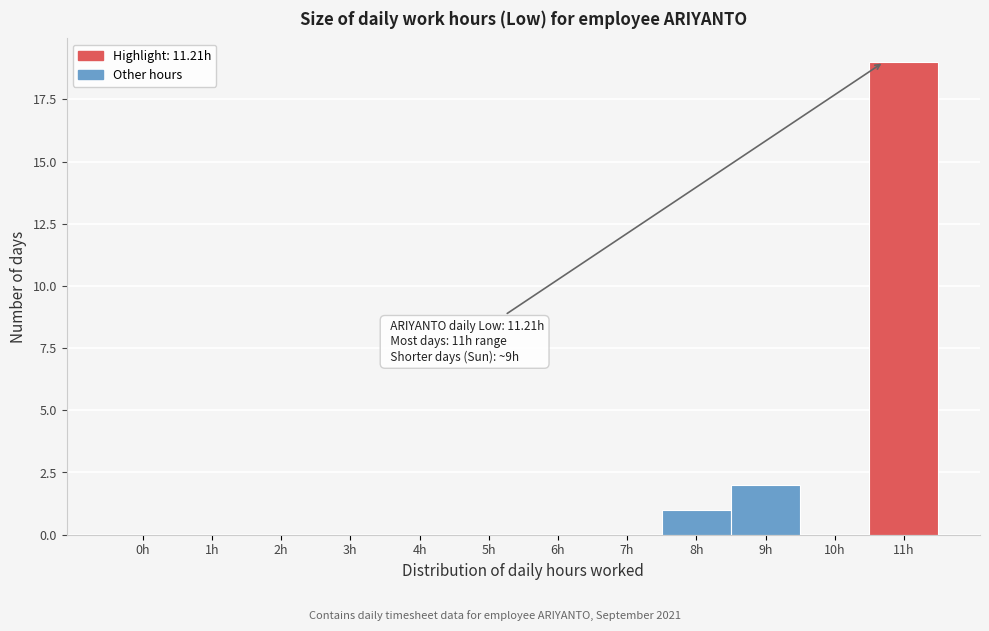

Reading left to right, transcribe all the data shown in this chart.

0h=0	1h=0	2h=0	3h=0	4h=0	5h=0	6h=0	7h=0	8h=1	9h=2	10h=0	11h=19